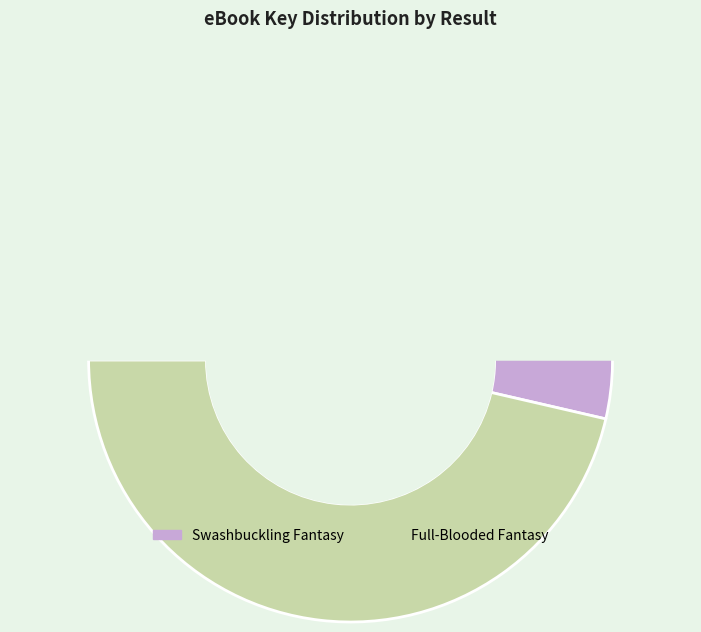

Rank the categories by value from lowest to highest.

2, 1